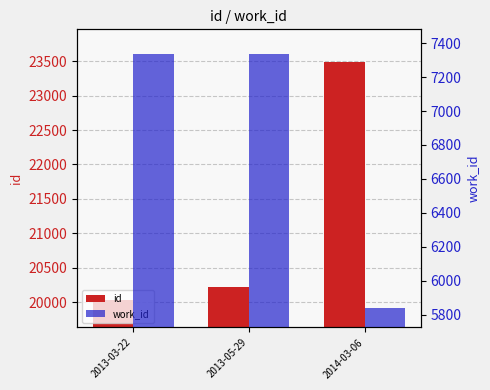

At which label does id reach its minimum?

2013-03-22